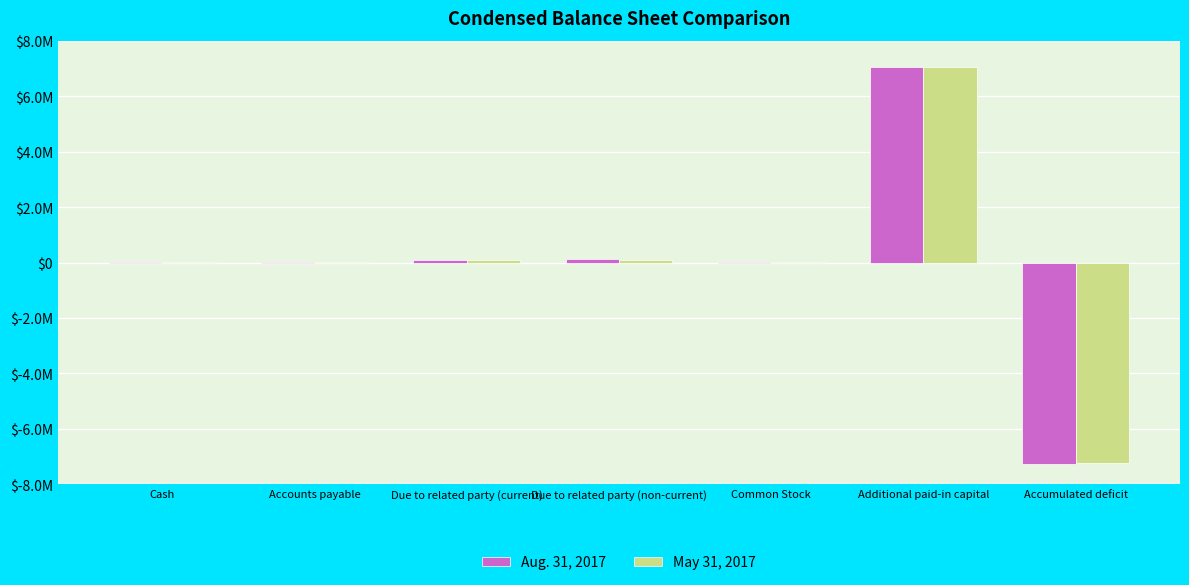

What position from the left is Due to related party (current)?

3